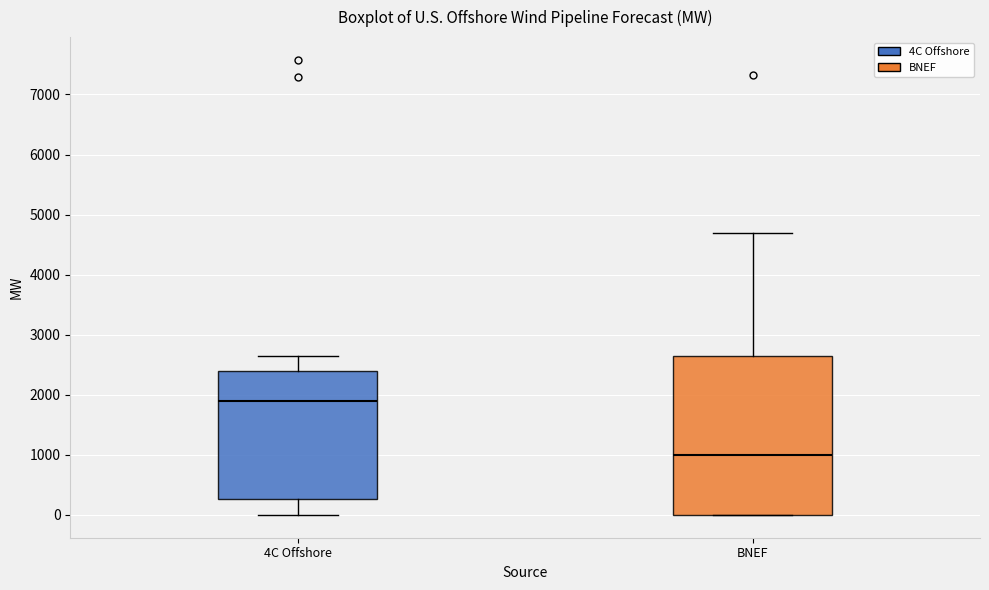

Where does the median line of the box for BNEF sit on the y-axis? The values are not printed on the chart, so give them approximately, as read against the axis.

1000